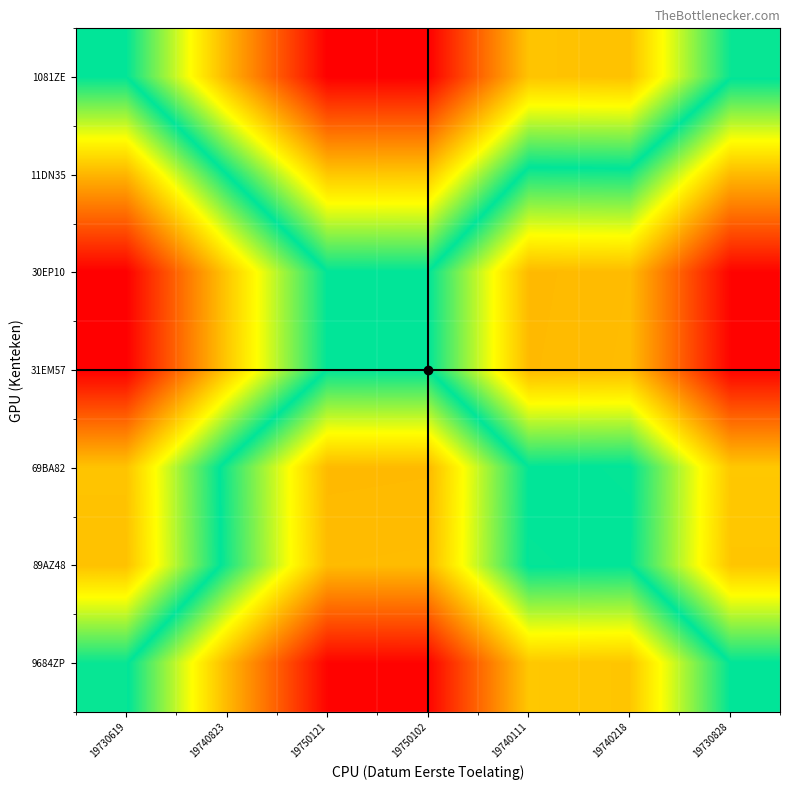

How many series are shown in this chart?

7